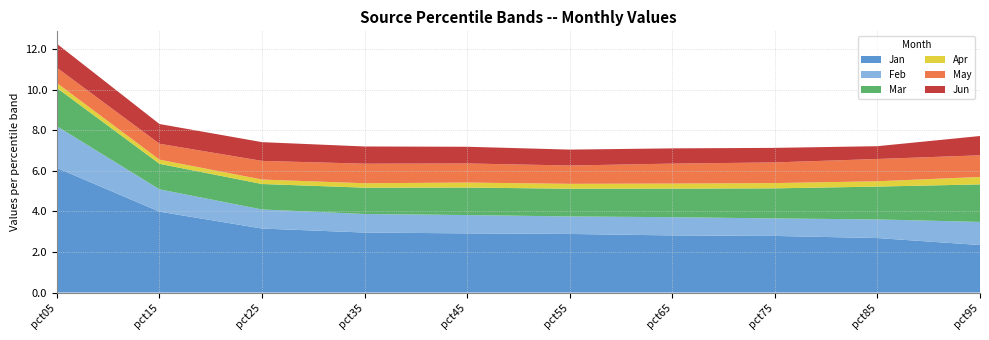

Reading left to right, extract all data points from this chart.

Jan: 6.1	4.0	3.2	3.0	2.9	2.9	2.8	2.8	2.7	2.3
Feb: 2.1	1.1	0.9	0.9	0.9	0.9	0.9	0.9	0.9	1.1
Mar: 1.9	1.3	1.3	1.3	1.4	1.4	1.4	1.5	1.6	1.8
Apr: 0.2	0.2	0.2	0.2	0.2	0.2	0.2	0.3	0.3	0.4
May: 0.8	0.8	0.9	1.0	0.9	0.9	1.0	1.0	1.1	1.1
Jun: 1.2	1.0	0.9	0.8	0.8	0.8	0.8	0.7	0.6	1.0